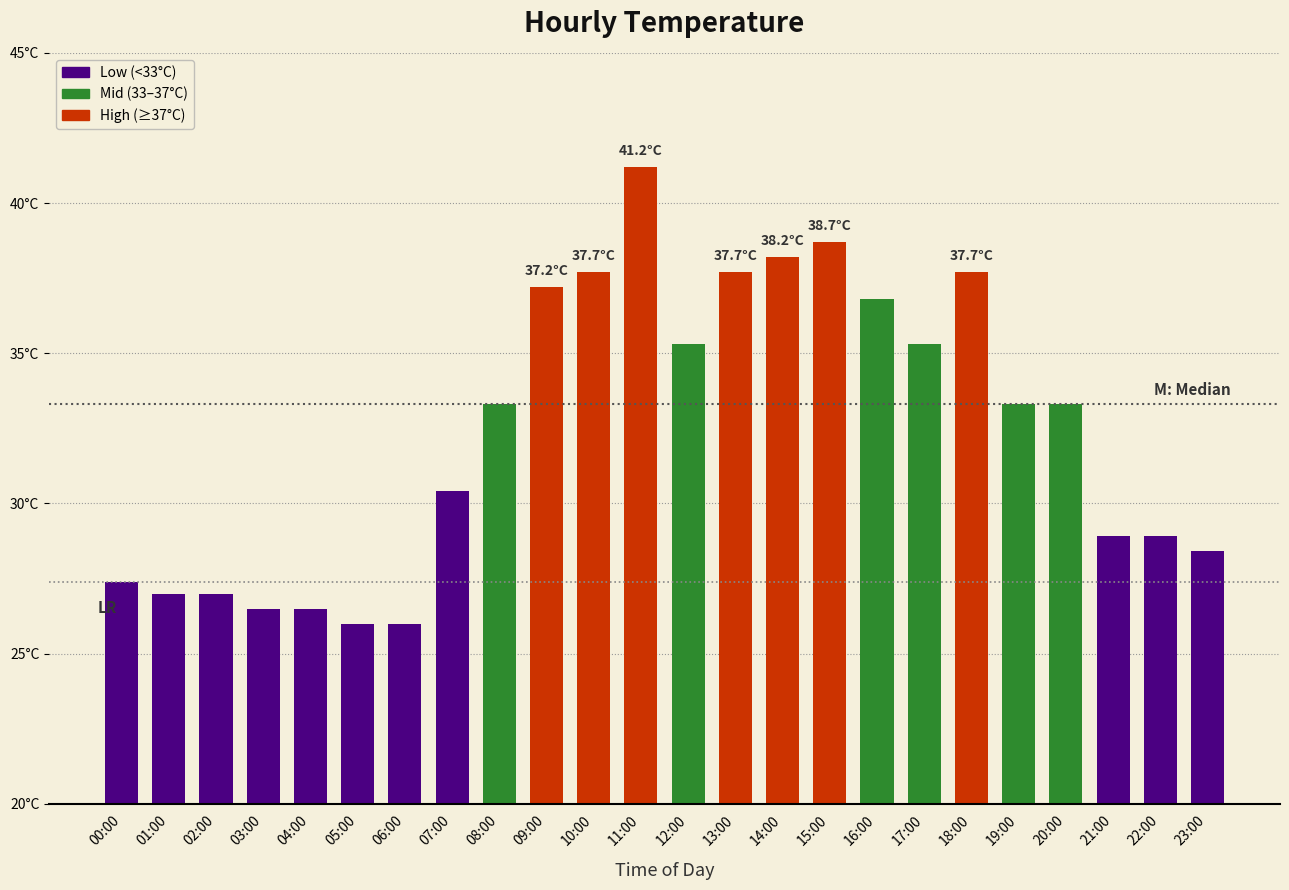

Are the bars horizontal?

No